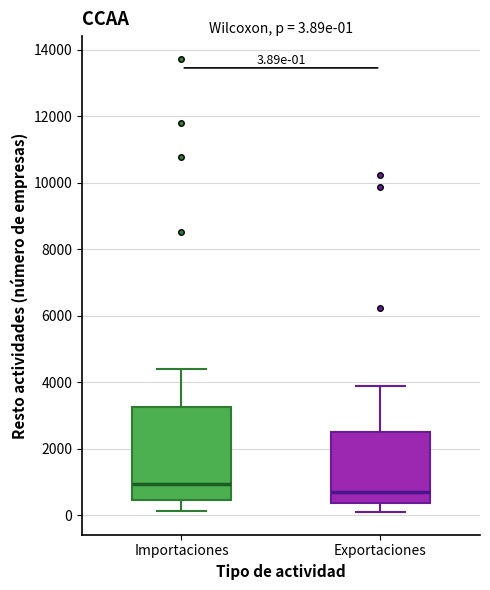

Comparing the boxes themselves (not the whiskers), which one is the tallest?

Importaciones